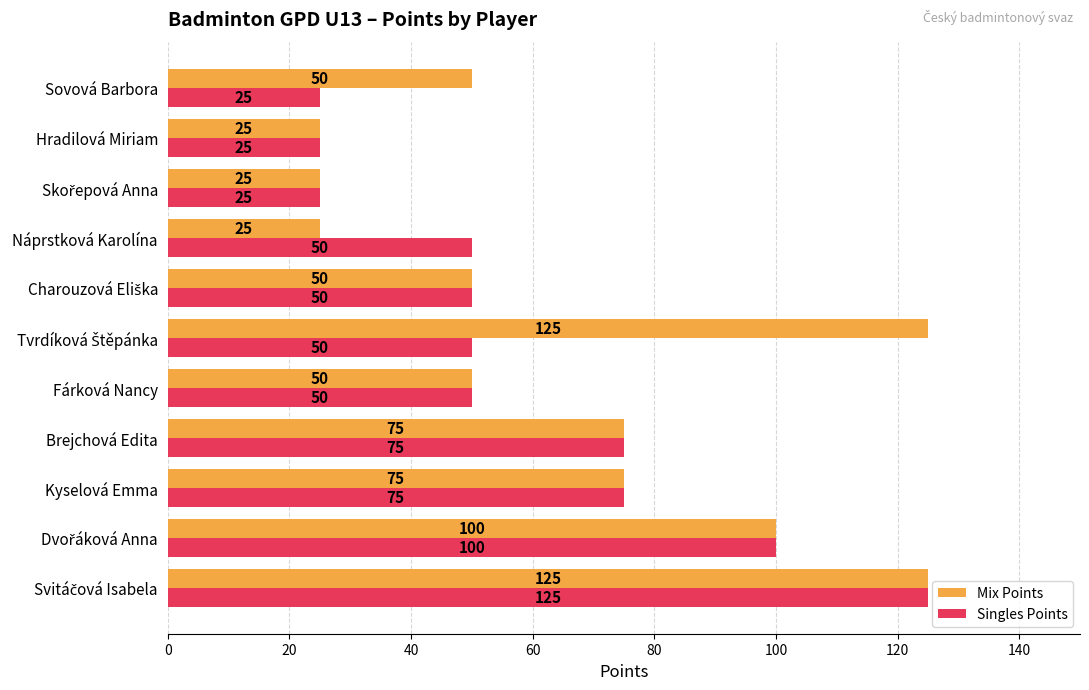

At how many categories does at least one series exceed 32?

9